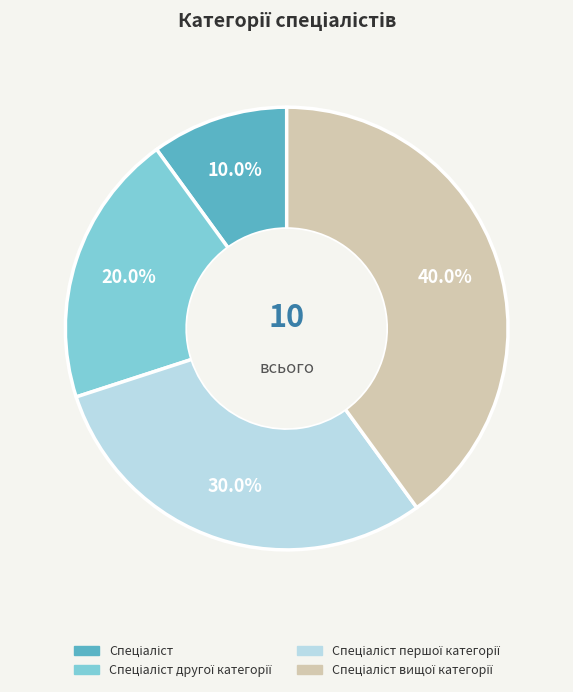

Is there a majority slice in this chart?

No